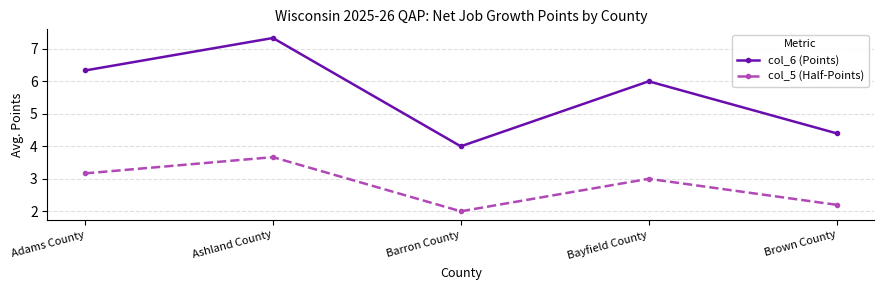

At which label does col_6 (Points) reach its peak?

Ashland County